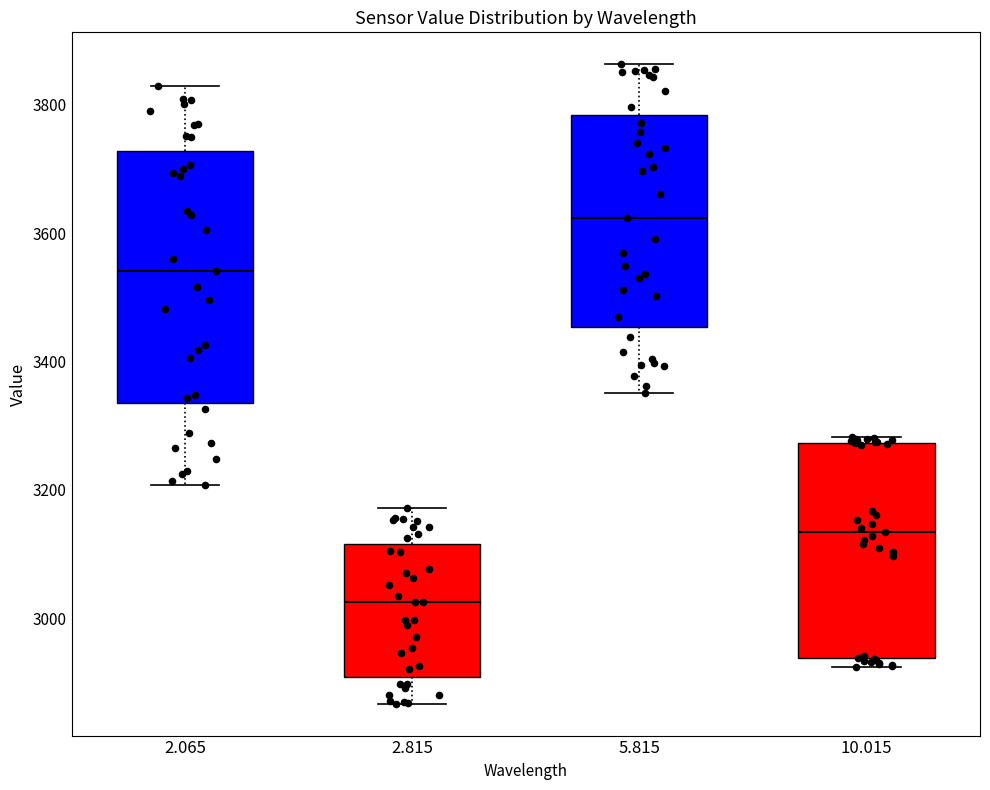

Reading left to right, transcribe this box plot: for each box, give where its median line is, the range the box spans, and where its two whiskers end, as read against the y-axis. The values are not printed on the chart, so give them approximately, as read against the axis.

2.065: median 3540, box 3340 to 3720, whiskers 3200 to 3820
2.815: median 3020, box 2900 to 3120, whiskers 2860 to 3180
5.815: median 3620, box 3460 to 3780, whiskers 3360 to 3860
10.015: median 3140, box 2940 to 3280, whiskers 2920 to 3280 (just above the box's upper edge)